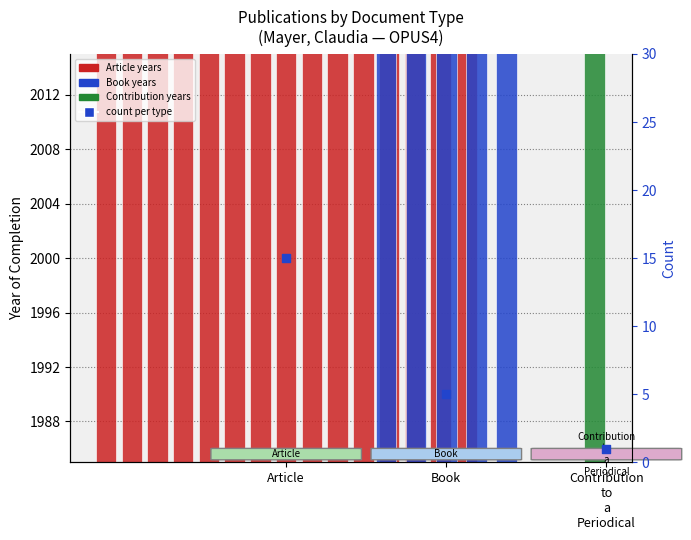

What is the change in value from Article to Contribution
to
a
Periodical?

-14